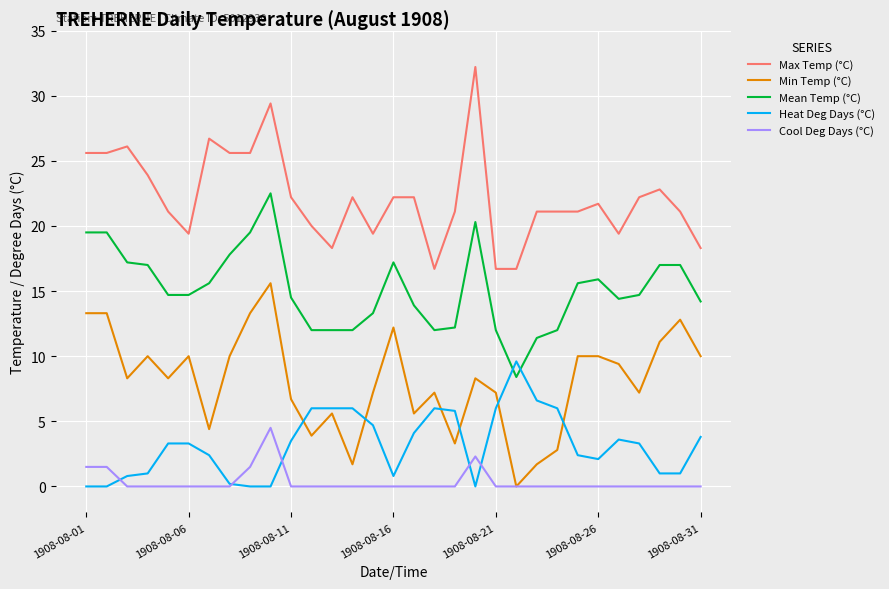

List the series in order of their peak value, lowest first.

Cool Deg Days (°C), Heat Deg Days (°C), Min Temp (°C), Mean Temp (°C), Max Temp (°C)